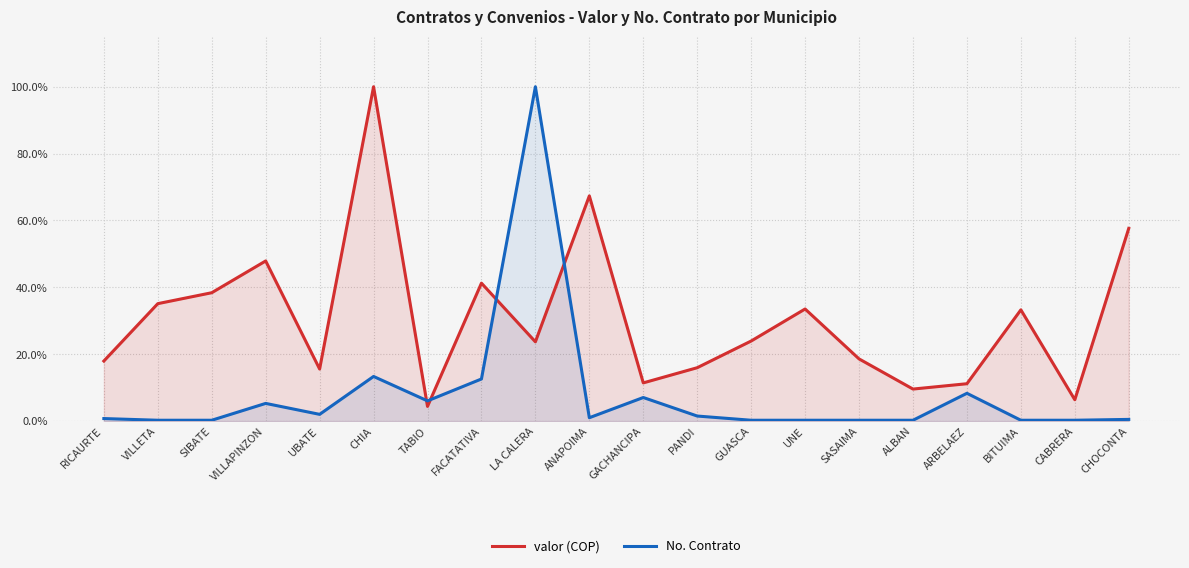

At which category does No. Contrato reach its first local valley?

UBATE